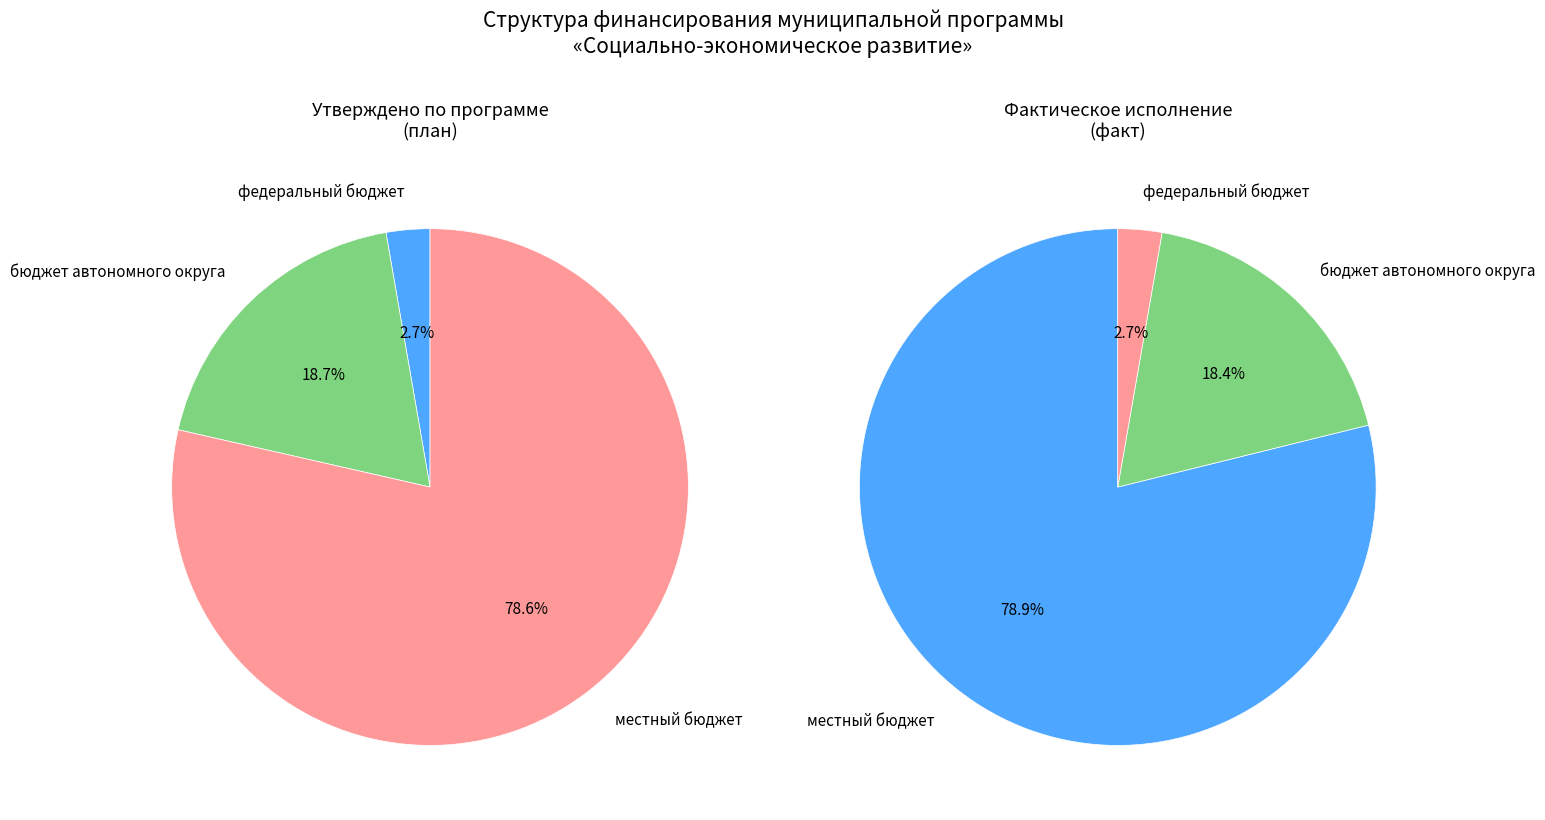

What percentage is the бюджет автономного округа slice, to the nearest percent?

19%